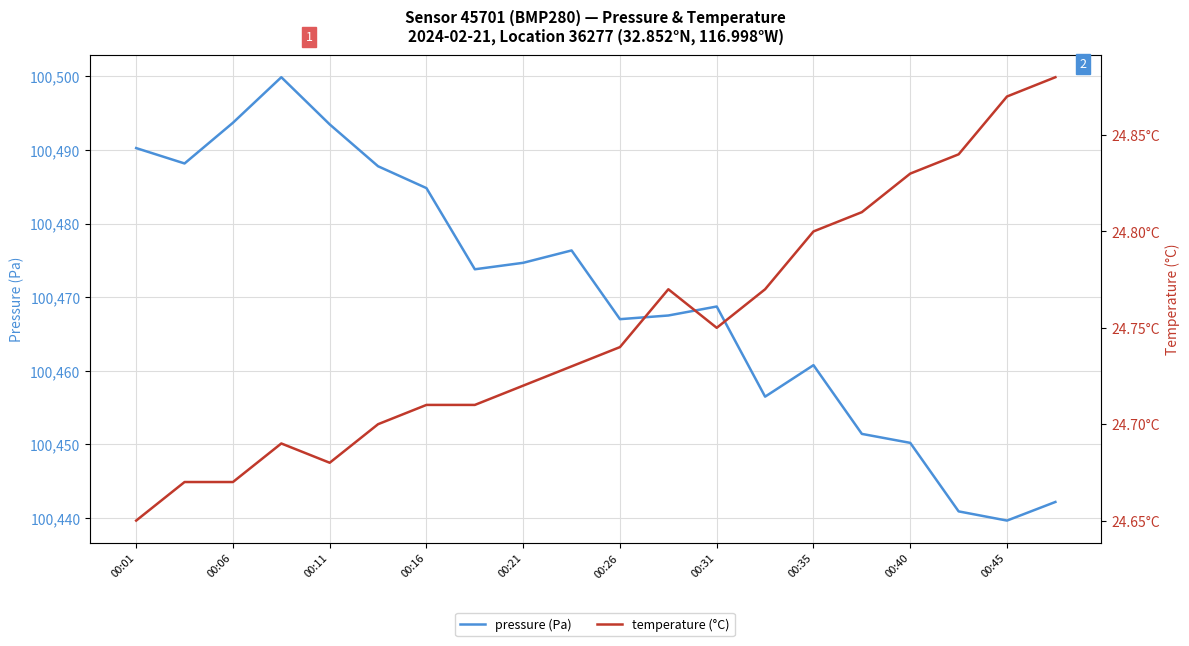

True or false: temperature (°C) has a value of 34.7 at 00:40.

False